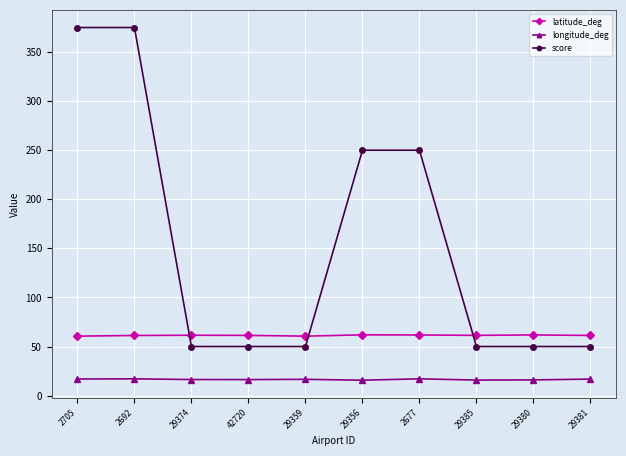

The value of longitude_deg at 2692 is 29.9. True or false?

False